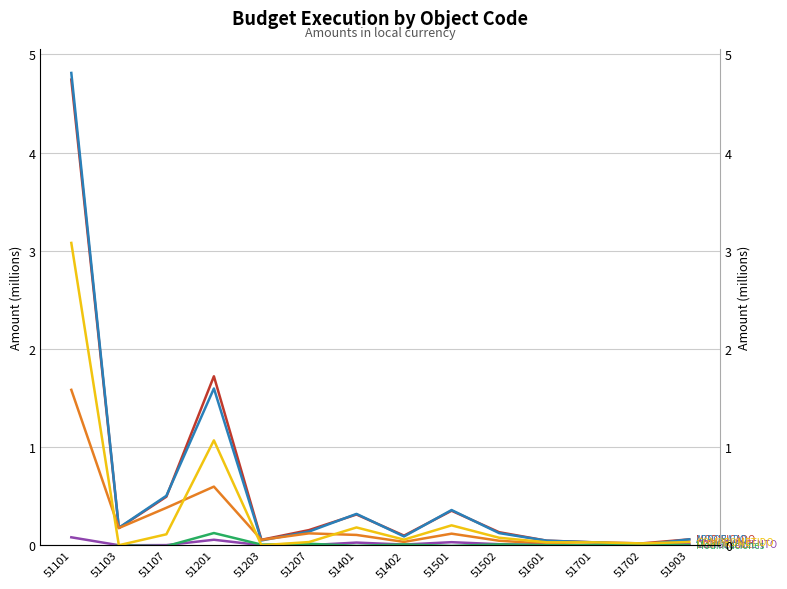

Is the value of APROBADO at 51903 greater than the value of Modificaciones at 51701?

Yes